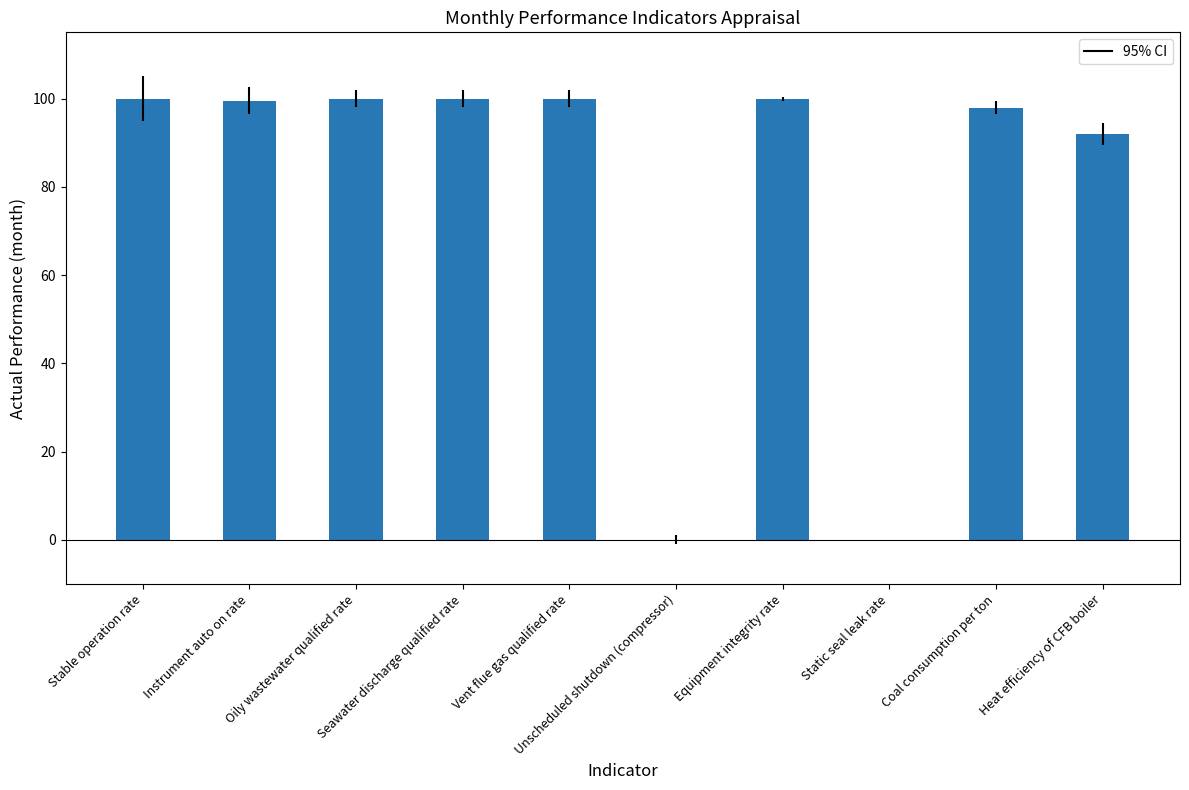

What is the ratio of the value at Heat efficiency of CFB boiler to the value at Vent flue gas qualified rate?

0.9